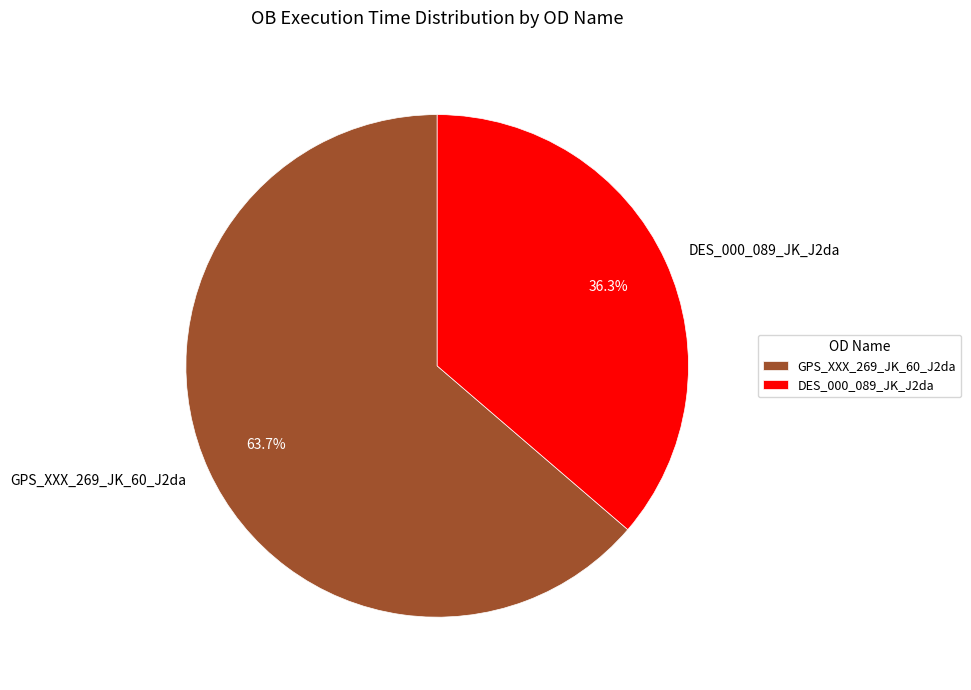

Is there a majority slice in this chart?

Yes